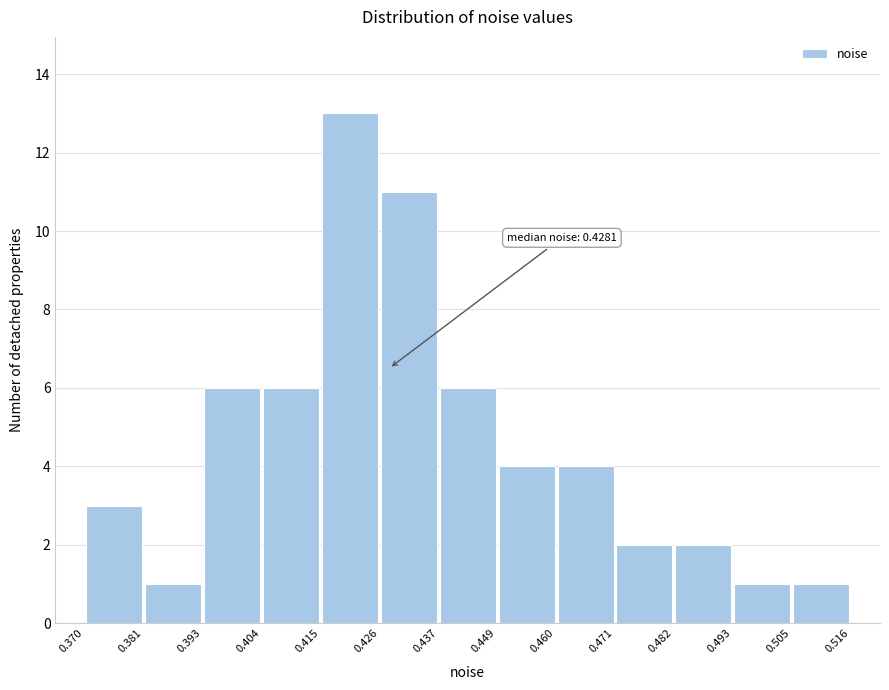

Which range on the x-axis has the tallest bar?

0.415 to 0.426